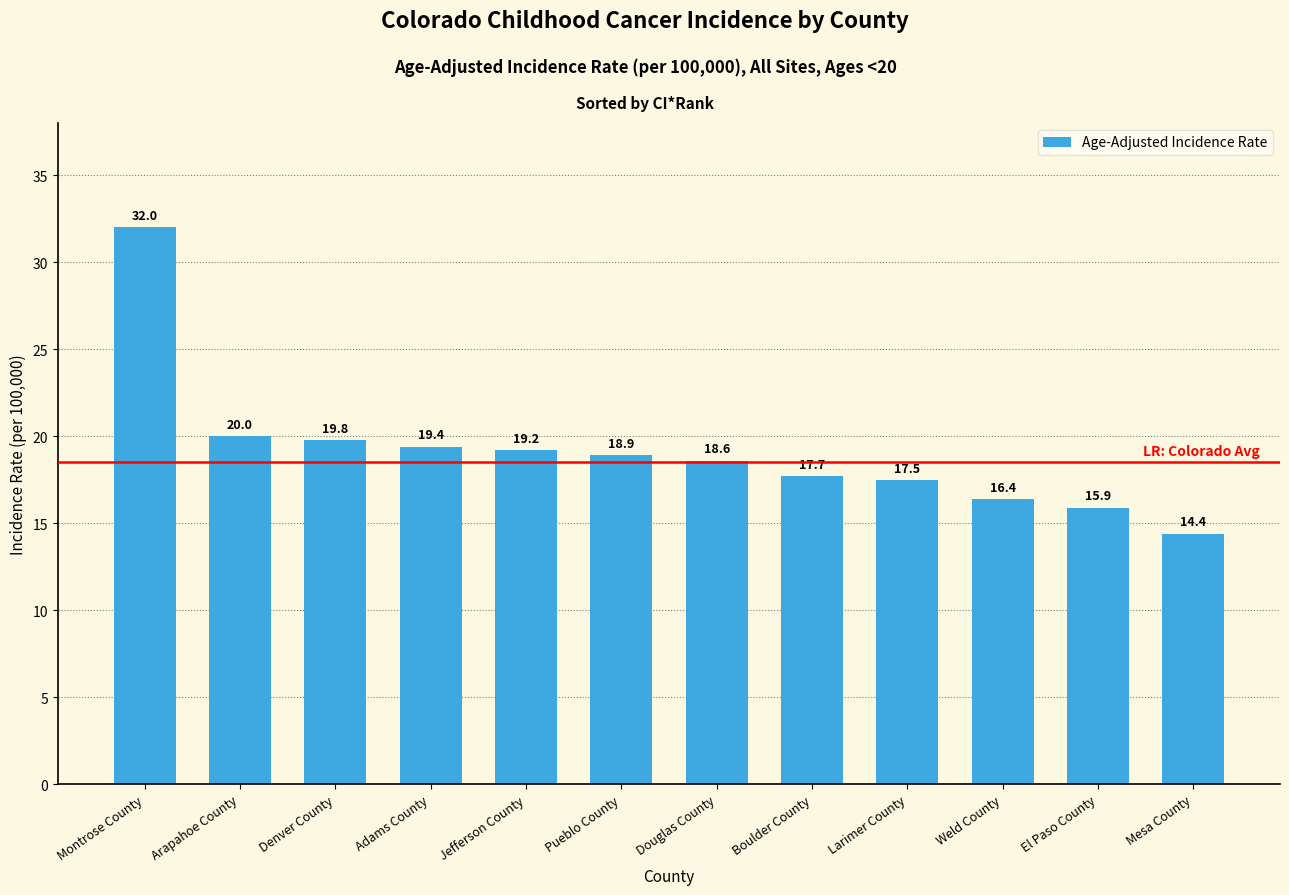

What is the maximum value shown in the chart?

32.0